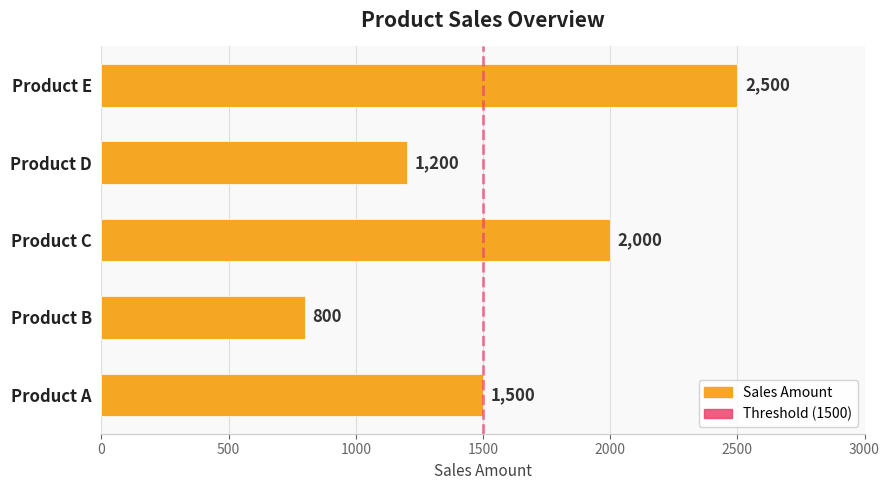

Rank the categories by value from highest to lowest.

Product E, Product C, Product A, Product D, Product B